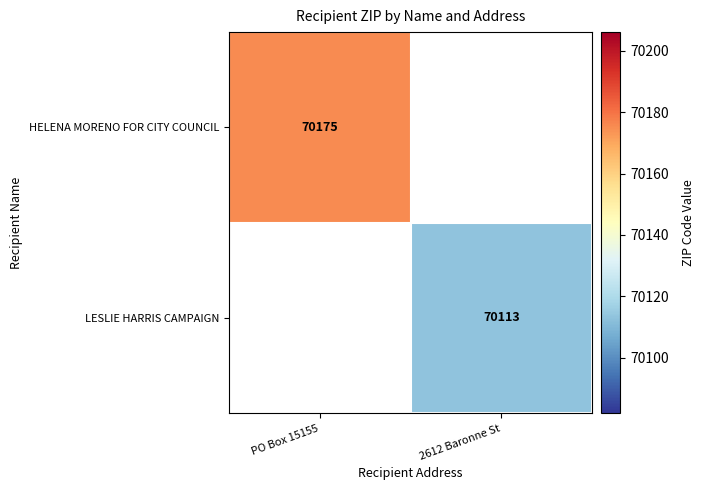

At how many categories does at least one series exceed 70143?

1